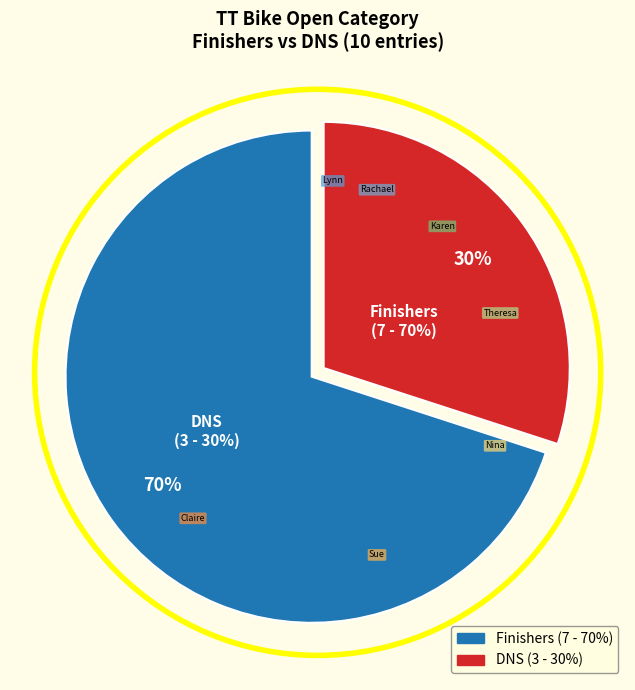

To the nearest percent, what percentage of the pie is Karen Poole?

10%